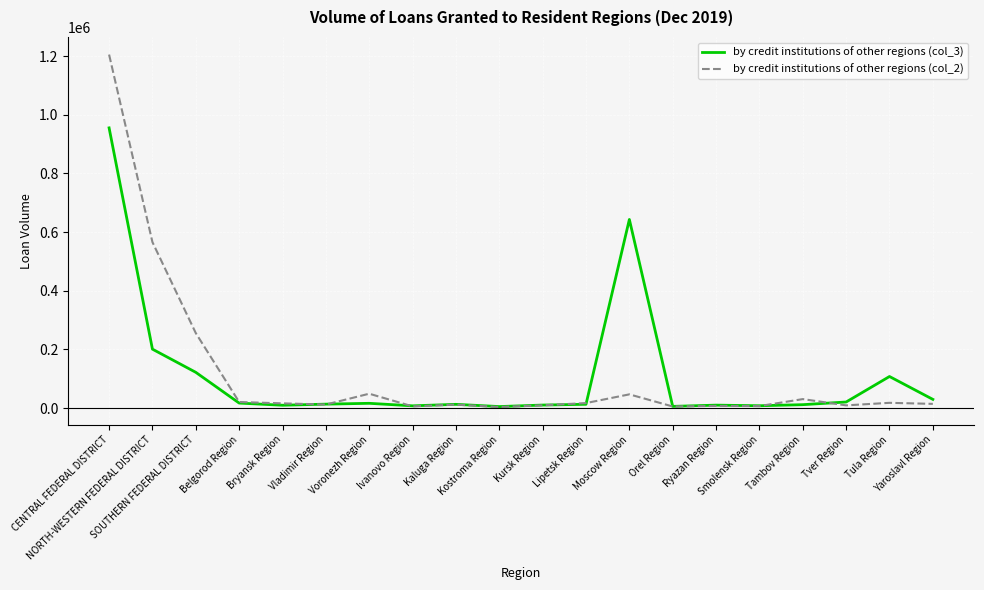

List the series in order of their peak value, lowest first.

by credit institutions of other regions (col_3), by credit institutions of other regions (col_2)